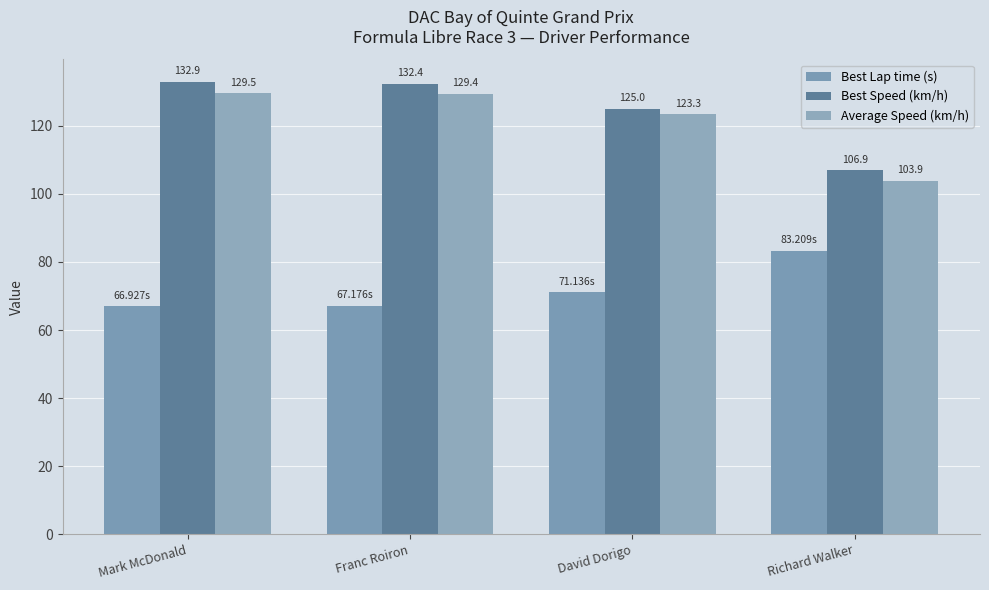

How many data points in Best Lap time (s) are less than 71?

2